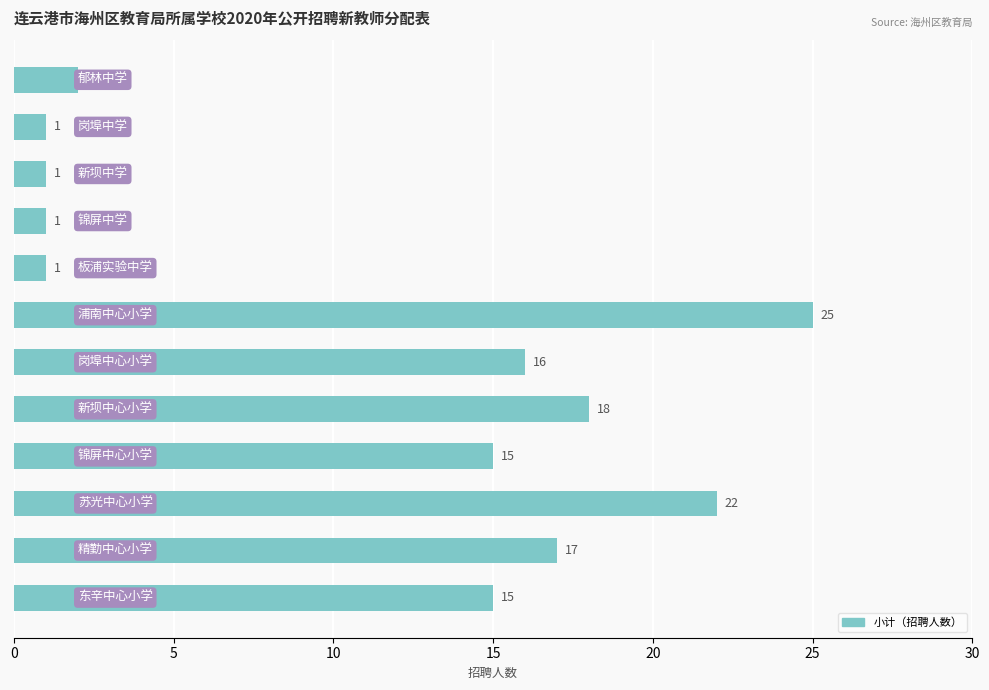

Reading top to bottom, list all the values displayed in this chart.

2	1	1	1	1	25	16	18	15	22	17	15